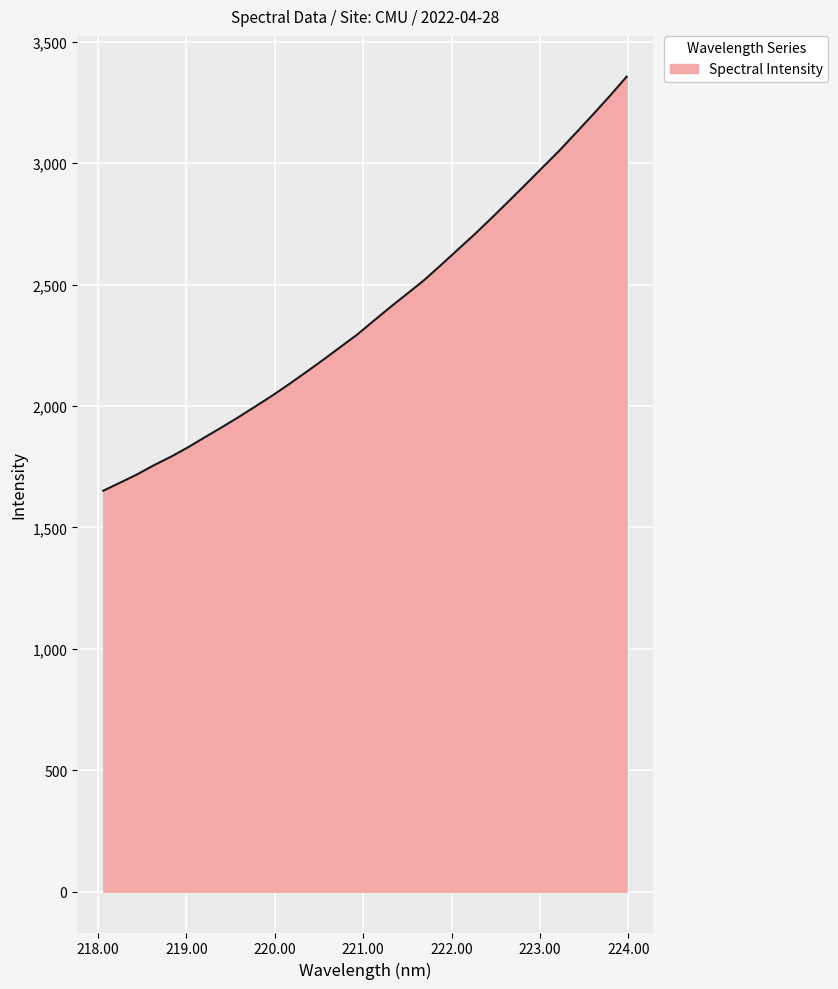

What is the difference between the maximum and minimum values?

1705.0